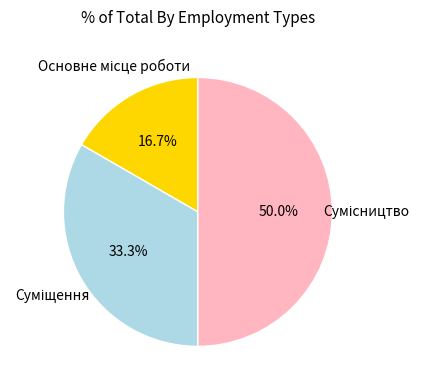

To the nearest percent, what is the average slice percentage?

33%